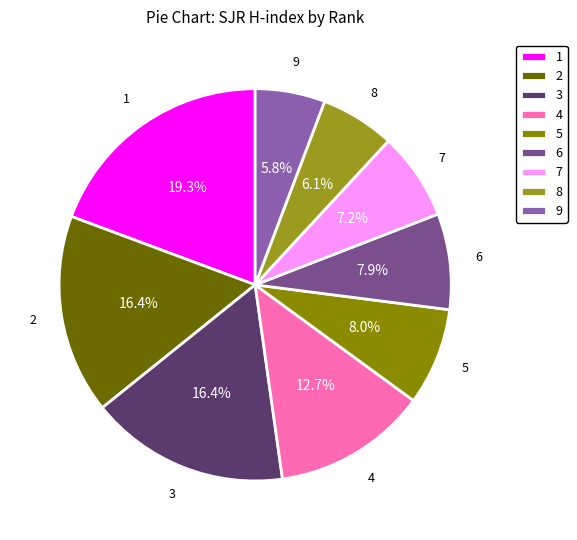

Count the number of slices in the pie.

9